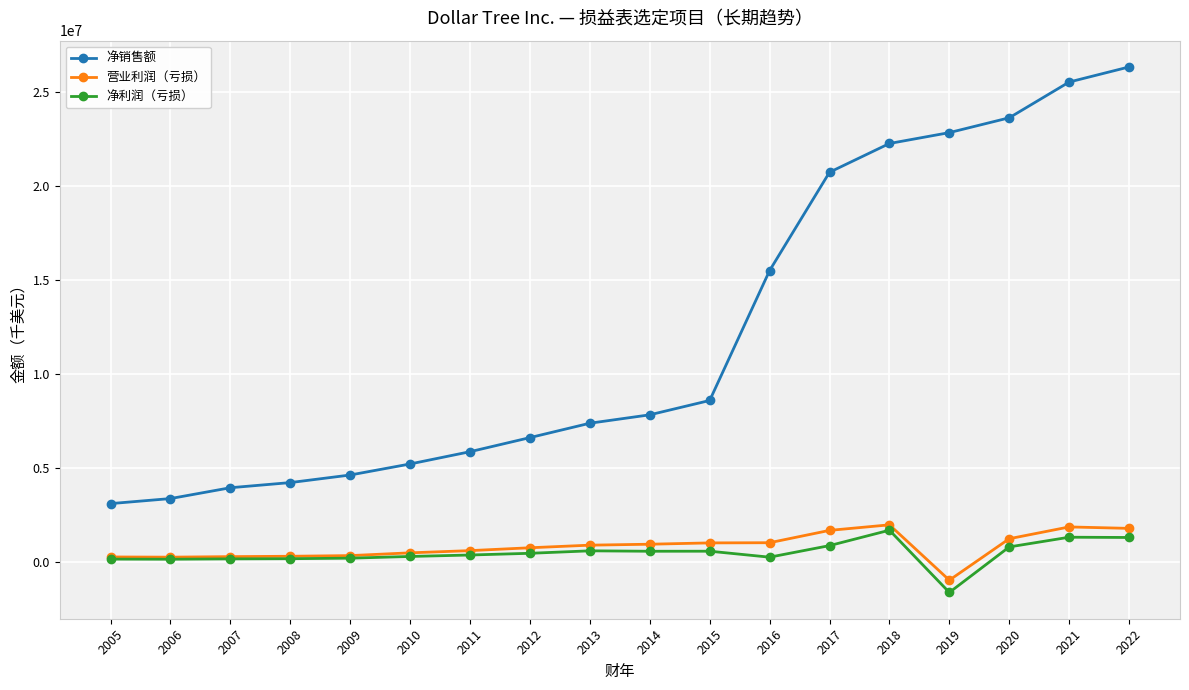

What are all the series names shown in the legend?

净销售额, 营业利润（亏损）, 净利润（亏损）